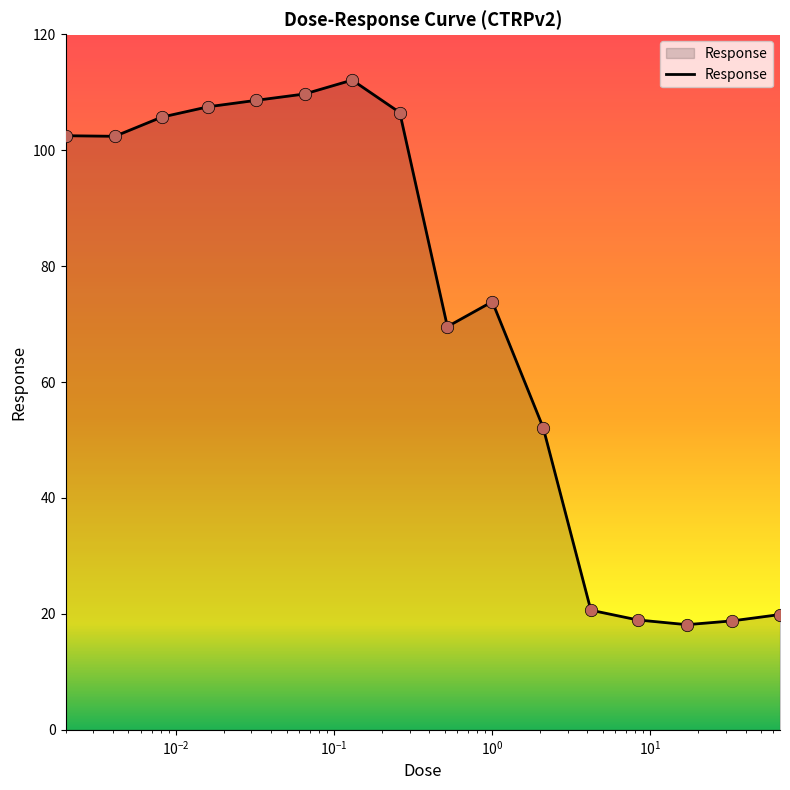

What is the maximum value shown in the chart?

112.1